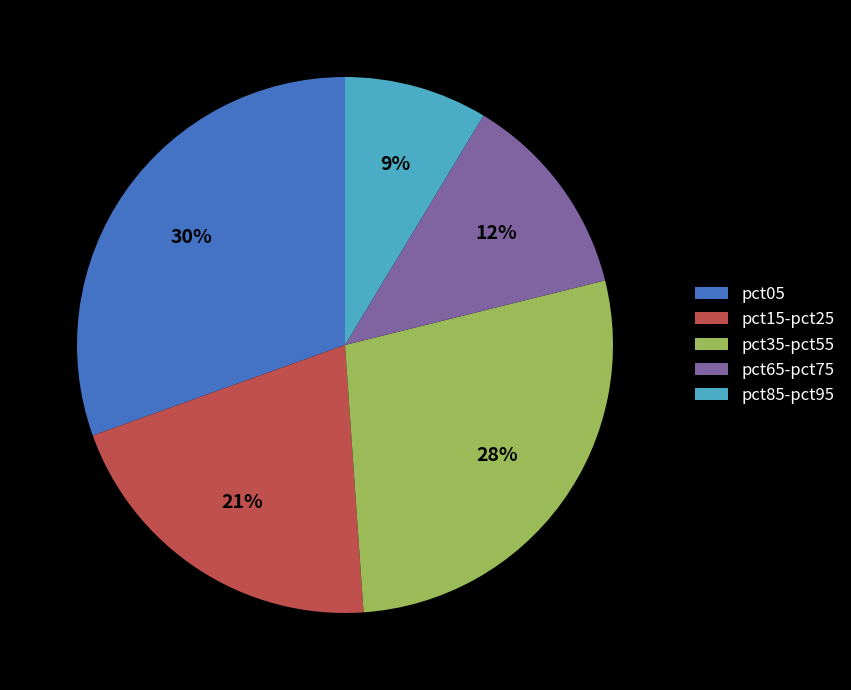

How many segments does this pie chart have?

5